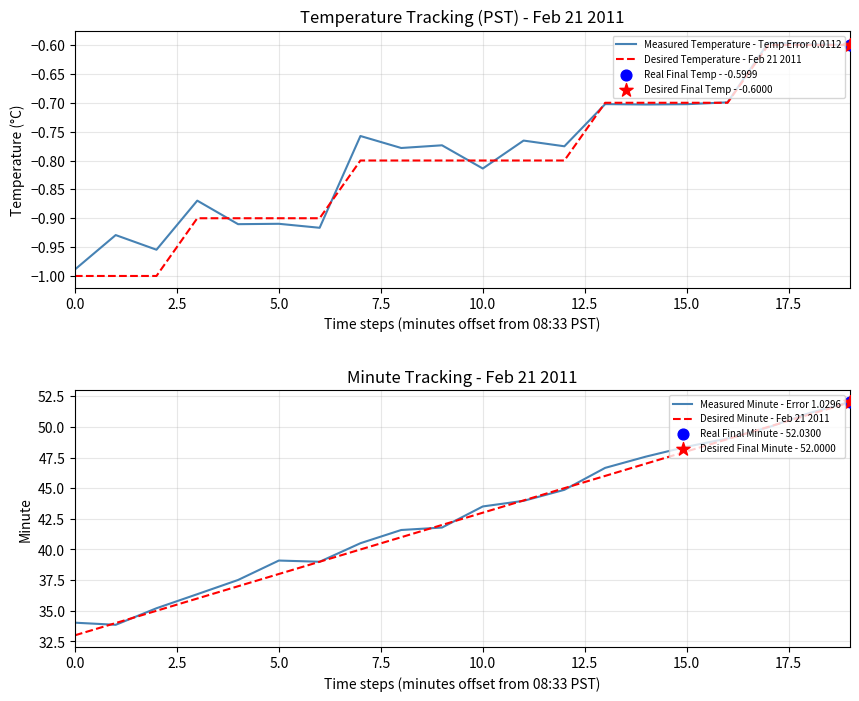

At how many categories does at least one series exceed 2?

20